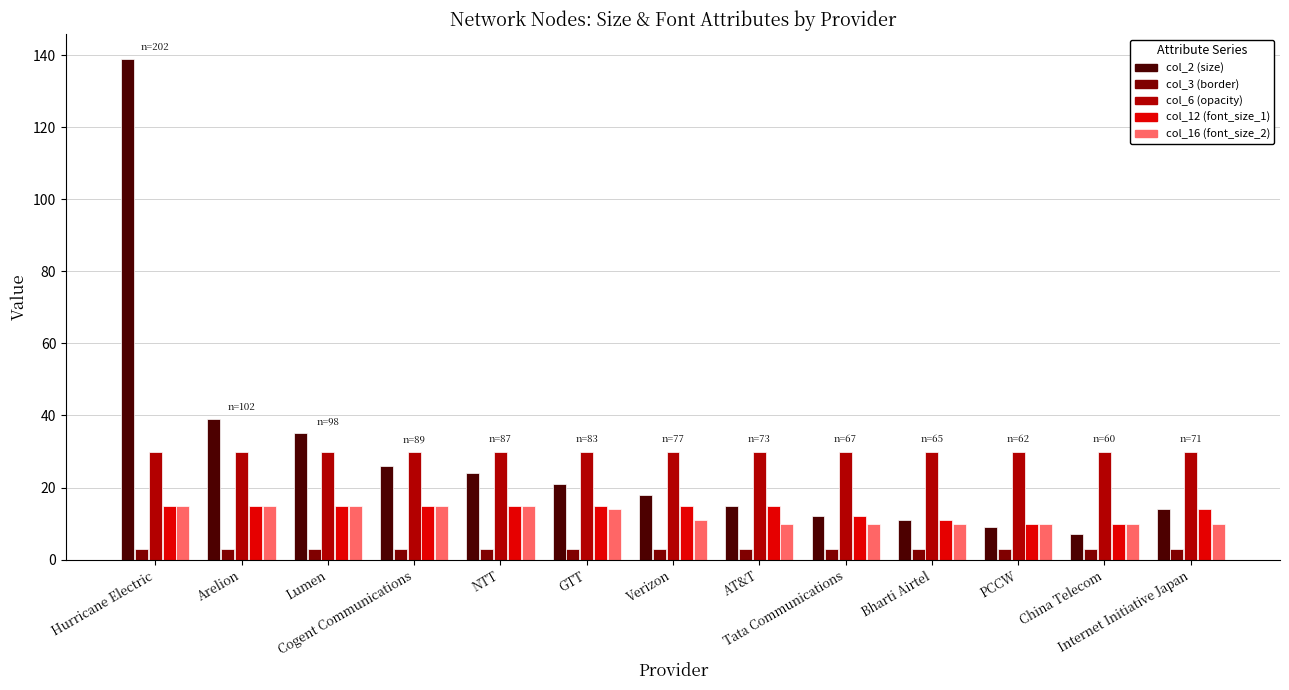

Which series has the largest range (max minus min)?

col_2 (size)